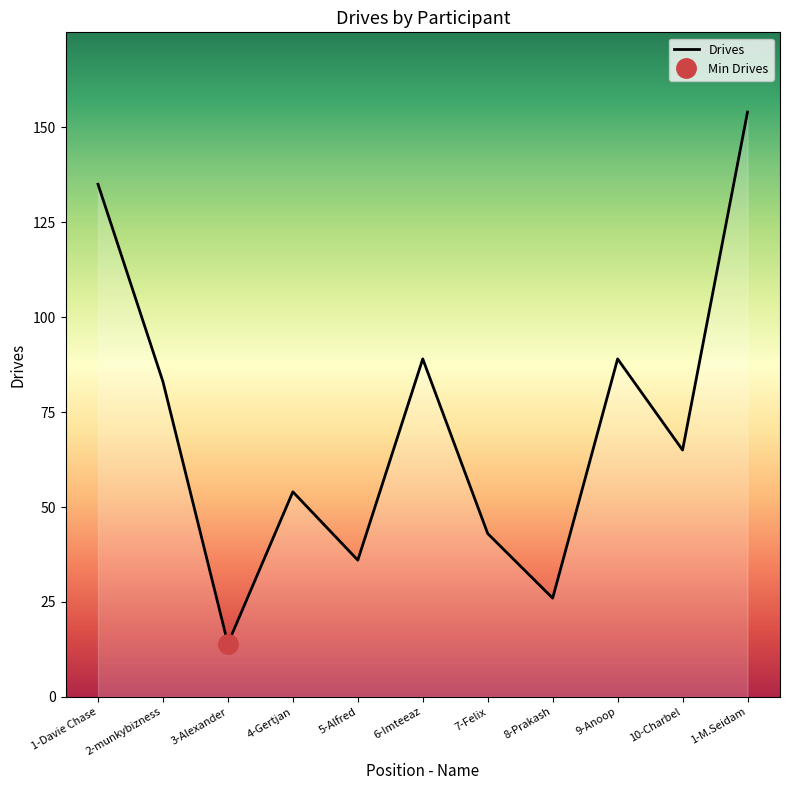

What is the change in value from 2-munkybizness to 1-M.Seidam?

+71